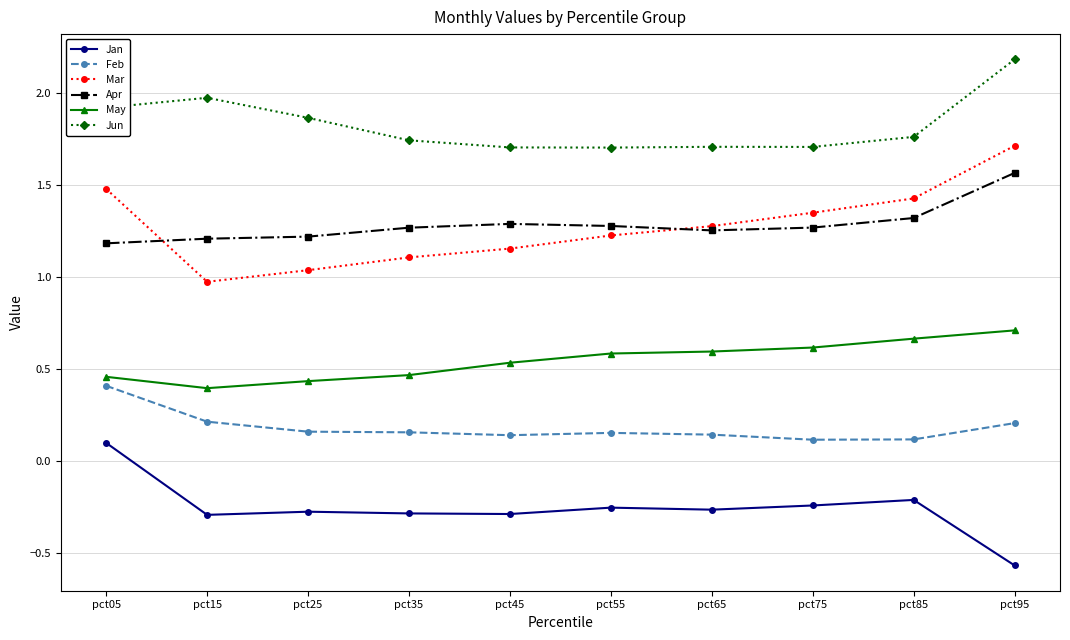

What is the maximum value shown in the chart?

2.2